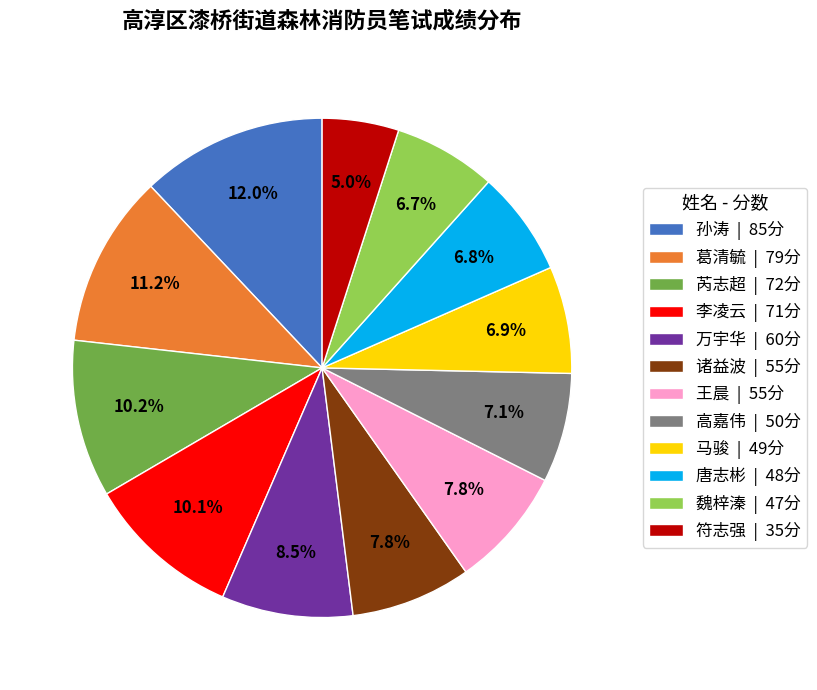

To the nearest percent, what portion does 符志强 represent?

5%